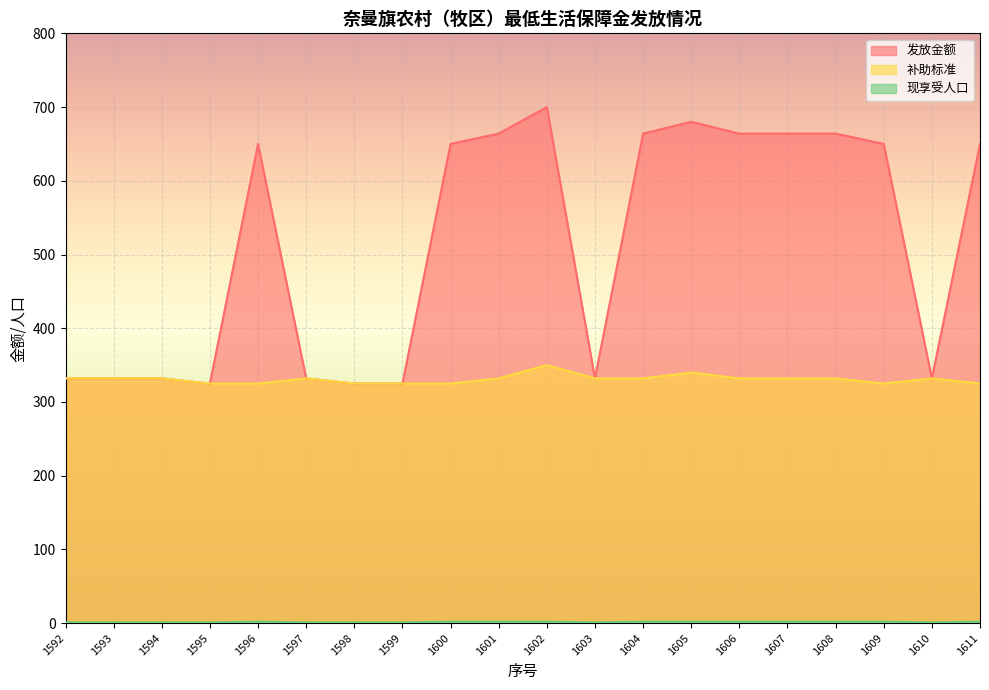

Reading right to left, transcribe all the data shown in this chart.

发放金额: 650	332	650	664	664	664	680	664	332	700	664	650	325	325	332	650	325	332	332	332
补助标准: 325	332	325	332	332	332	340	332	332	350	332	325	325	325	332	325	325	332	332	332
现享受人口: 2	1	2	2	2	2	2	2	1	2	2	2	1	1	1	2	1	1	1	1